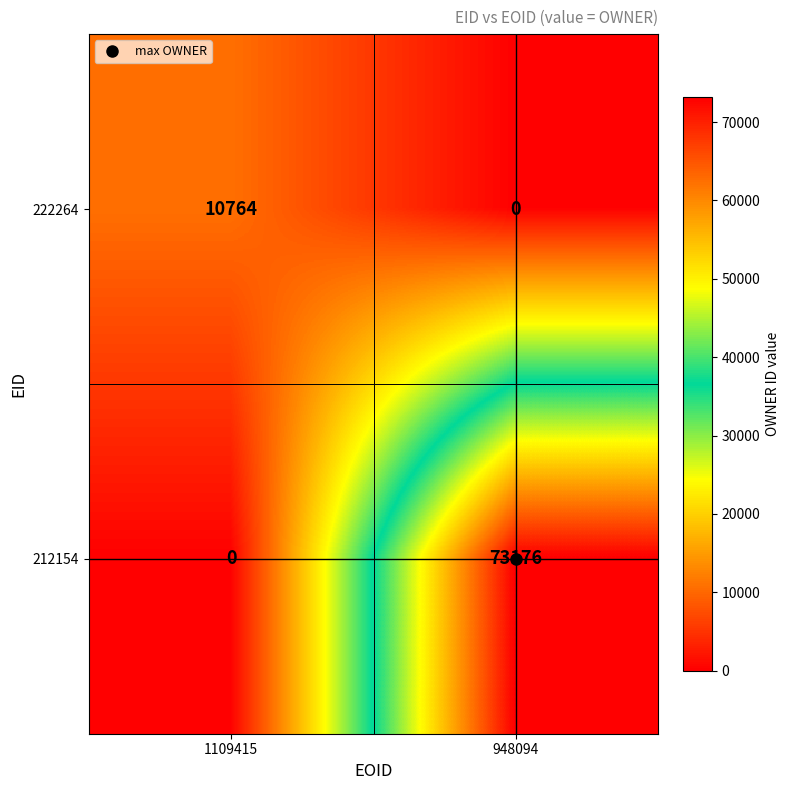

At which category is the sum across all series the highest?

948094